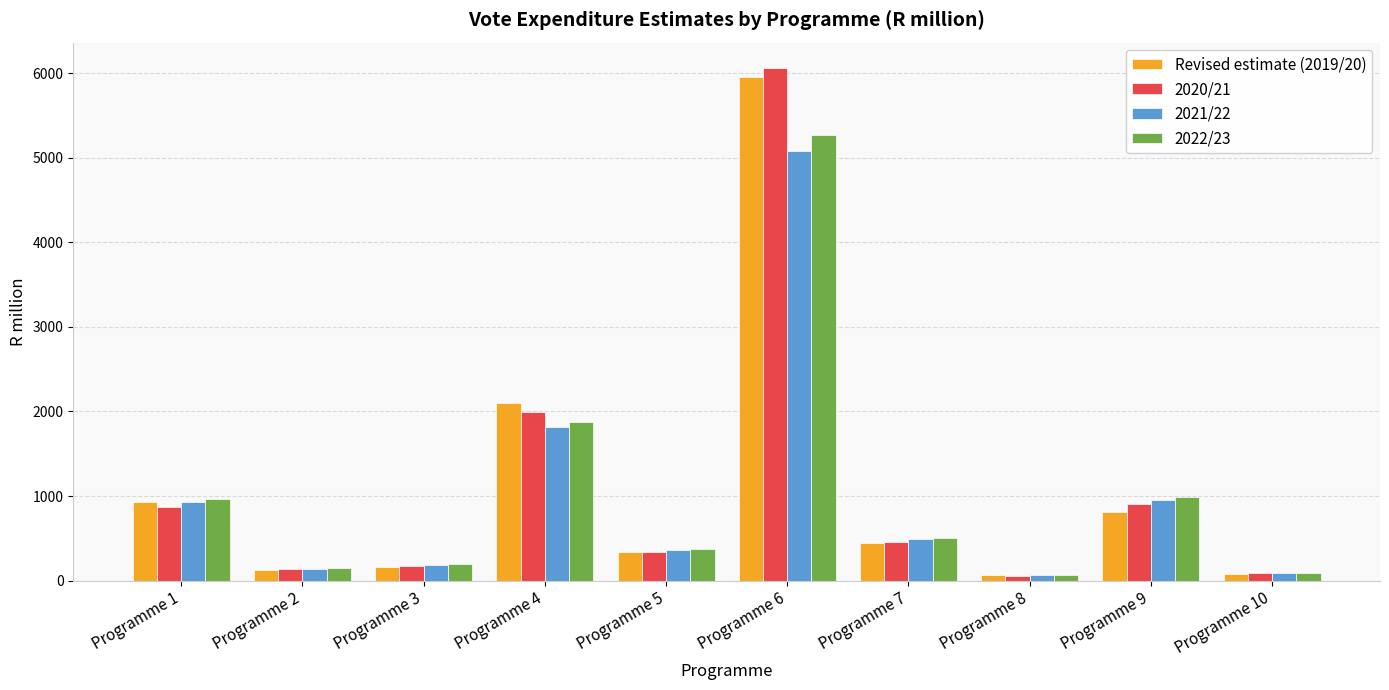

What is the average value of the 2020/21 series?

1108.2